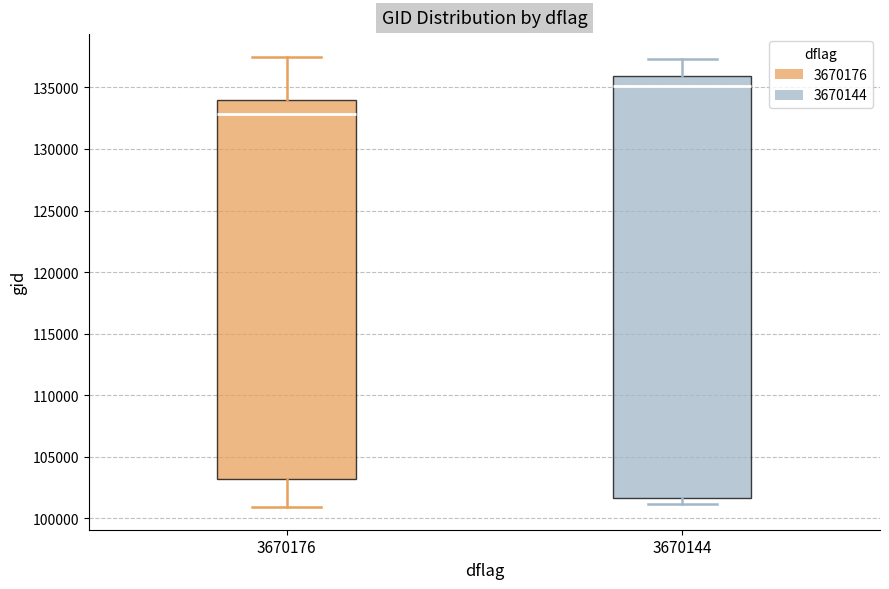

Where does the median line of the box at x = 3670176 sit on the y-axis? The values are not printed on the chart, so give them approximately, as read against the axis.

133000